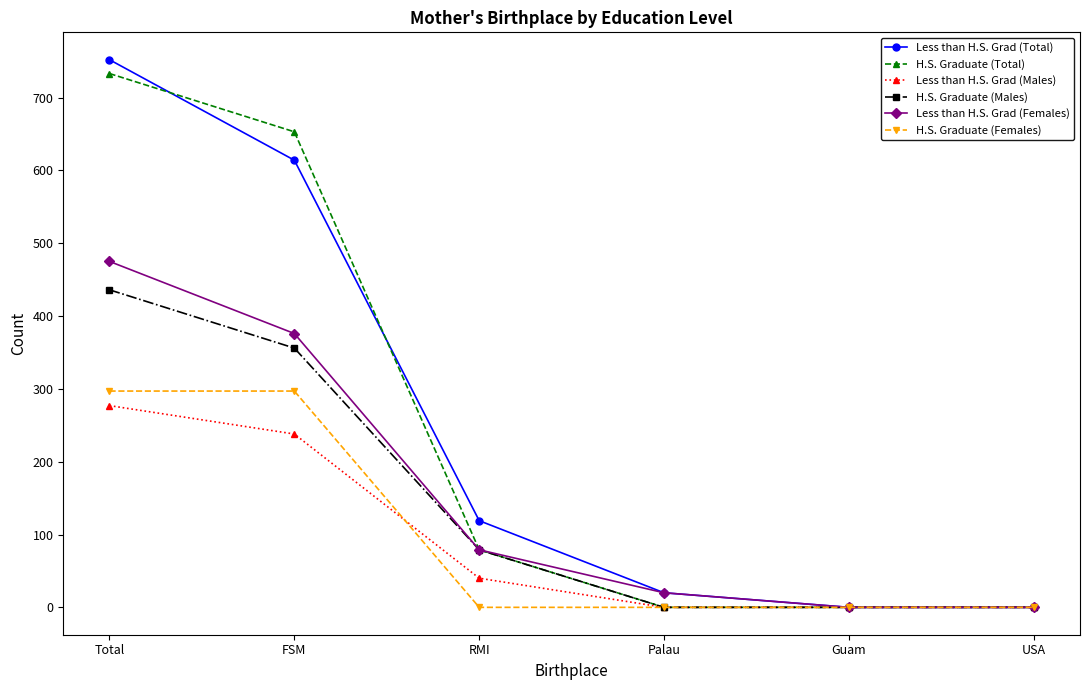

Is this an area chart (filled region under the line)?

No